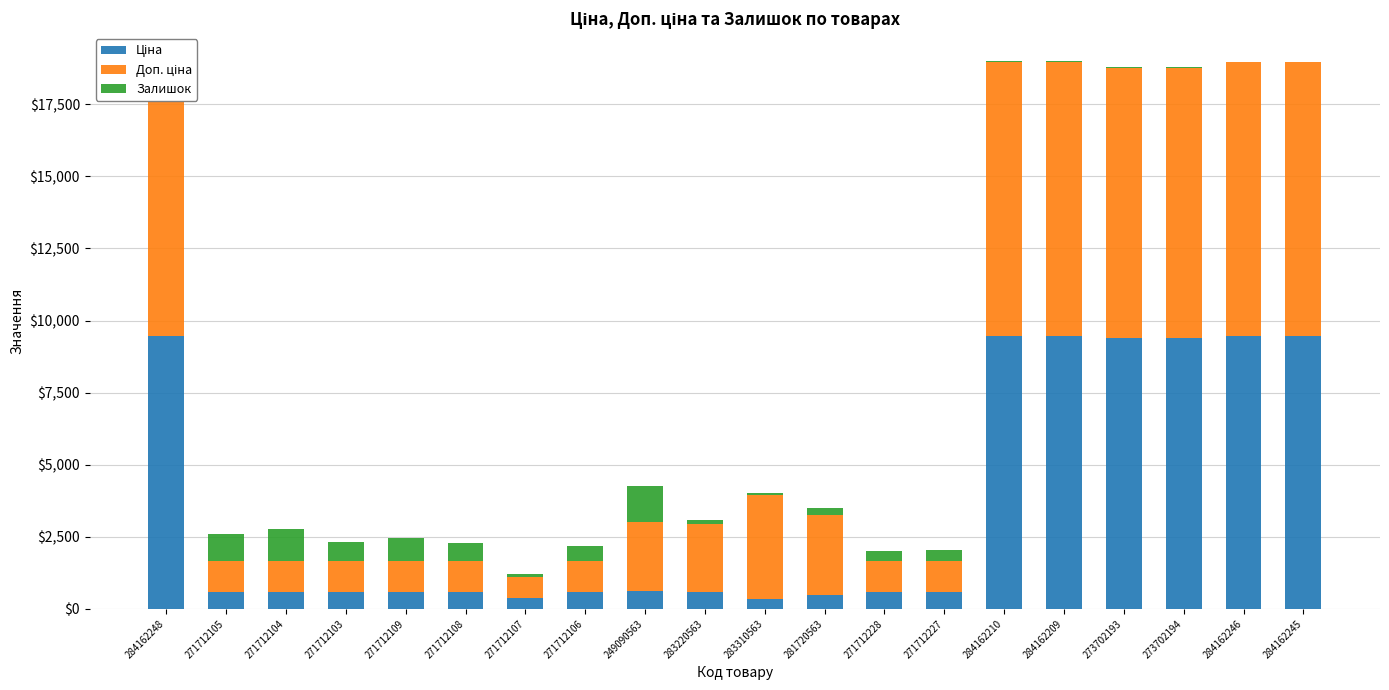

Reading left to right, extract all data points from this chart.

Ціна: 284162248=9480.1	271712105=589.9	271712104=589.9	271712103=589.9	271712109=589.9	271712108=589.9	271712107=389.3	271712106=589.9	249090563=603.7	283220563=591.6	283310563=357.4	281720563=467.3	271712228=589.9	271712227=589.9	284162210=9480.1	284162209=9480.1	273702193=9384.0	273702194=9384.0	284162246=9480.1	284162245=9480.1
Доп. ціна: 284162248=9480.1	271712105=1081.7	271712104=1081.7	271712103=1081.7	271712109=1081.7	271712108=1081.7	271712107=714.0	271712106=1081.7	249090563=2414.8	283220563=2366.5	283310563=3573.9	281720563=2803.6	271712228=1081.7	271712227=1081.7	284162210=9480.1	284162209=9480.1	273702193=9384.0	273702194=9384.0	284162246=9480.1	284162245=9480.1
Залишок: 284162248=0.0	271712105=915.0	271712104=1081.0	271712103=652.0	271712109=790.0	271712108=600.0	271712107=89.0	271712106=523.0	249090563=1249.0	283220563=106.0	283310563=85.0	281720563=239.0	271712228=334.0	271712227=374.0	284162210=56.0	284162209=53.0	273702193=17.0	273702194=18.0	284162246=0.0	284162245=8.0